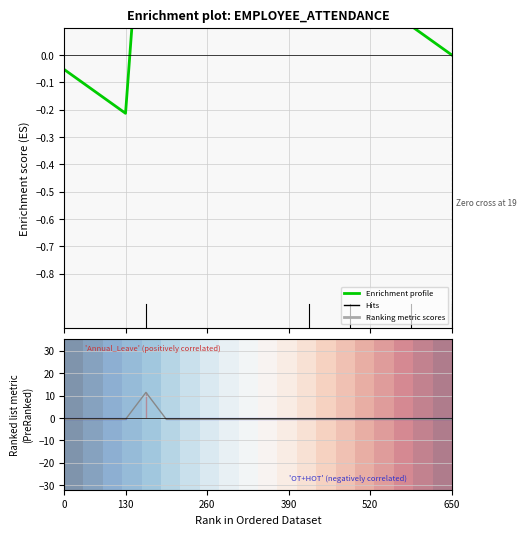

Does the chart display data point markers on the line(s)?

No